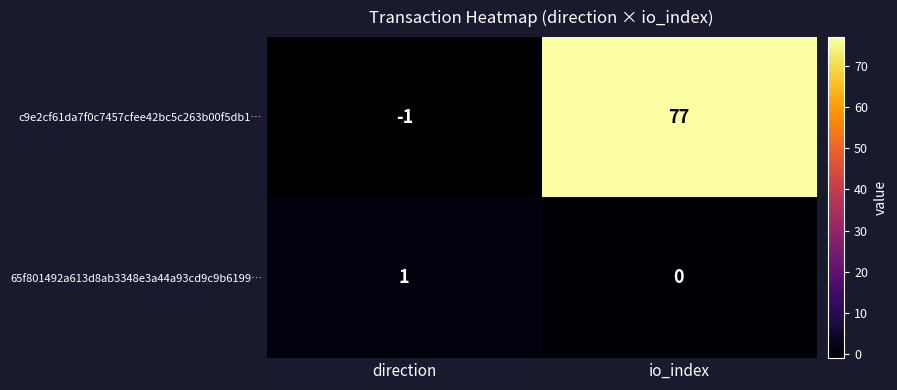

How many categories are shown in the chart?

2